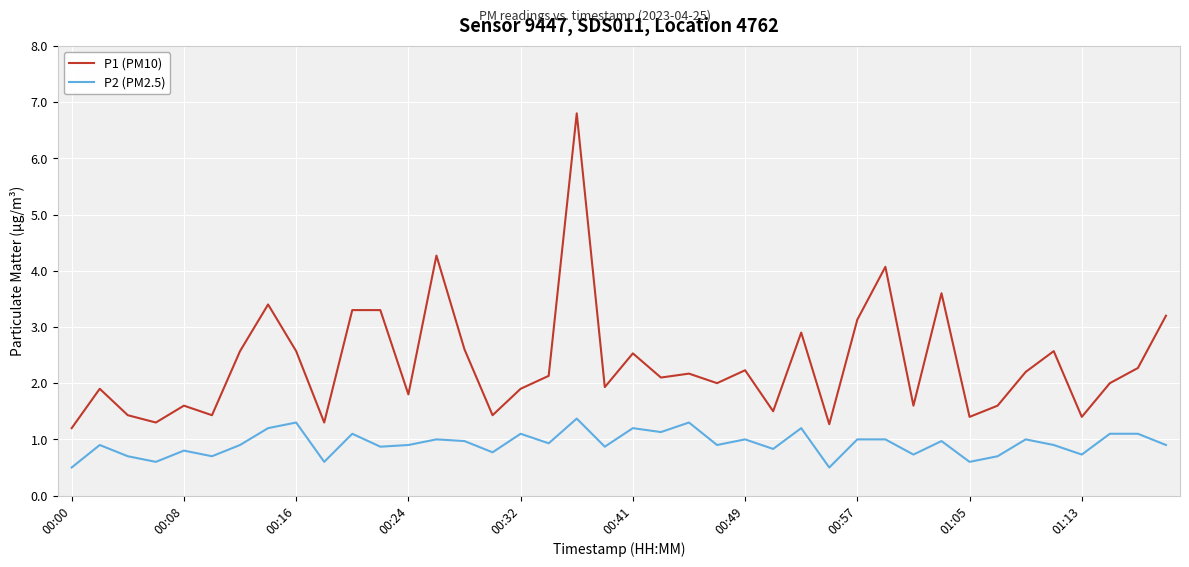

How many lines are shown in the chart?

2